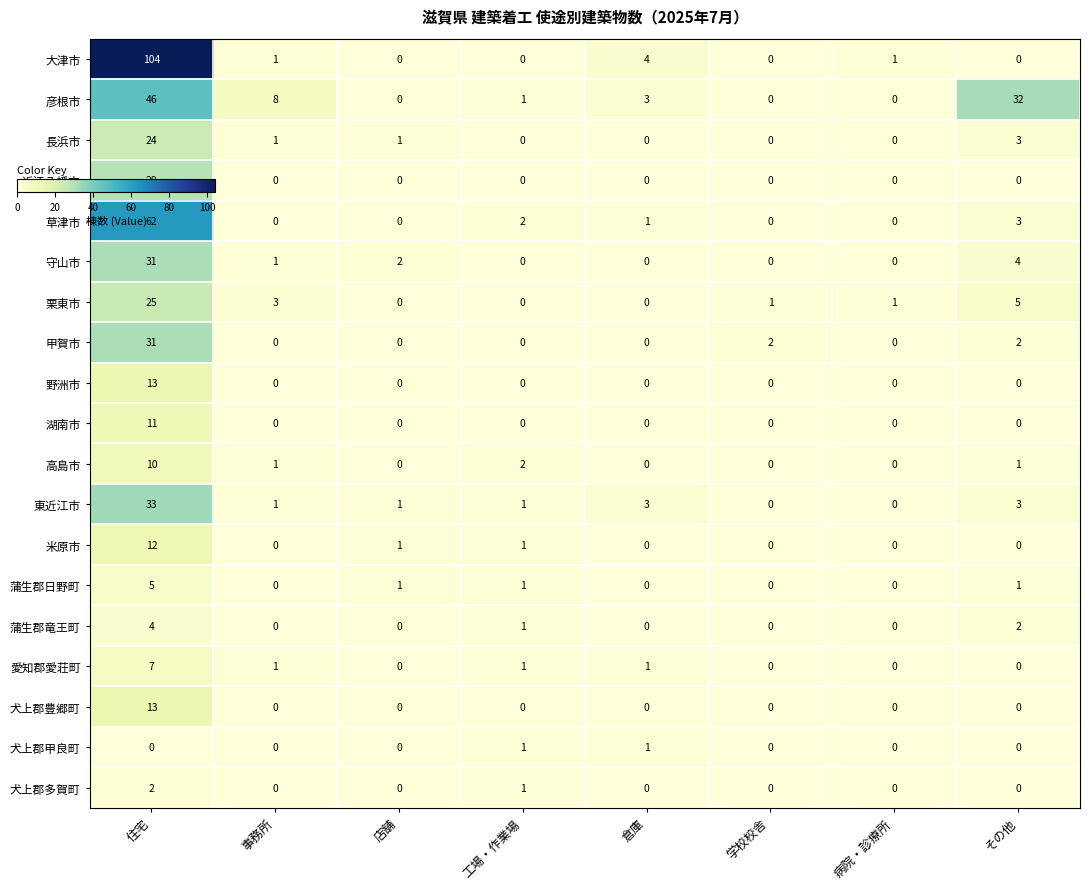

At how many categories does at least one series exceed 9?

2